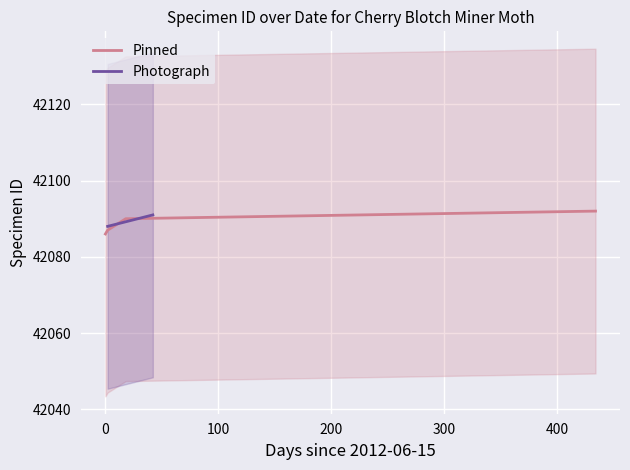

What is the minimum value for Pinned?

42086